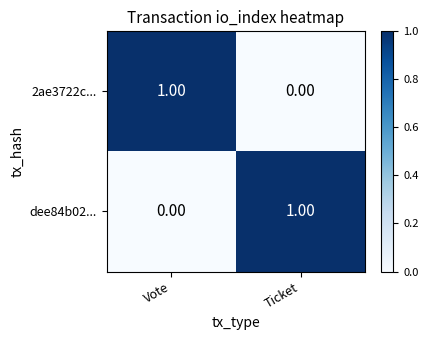

What is the total value across all series at Ticket?

1